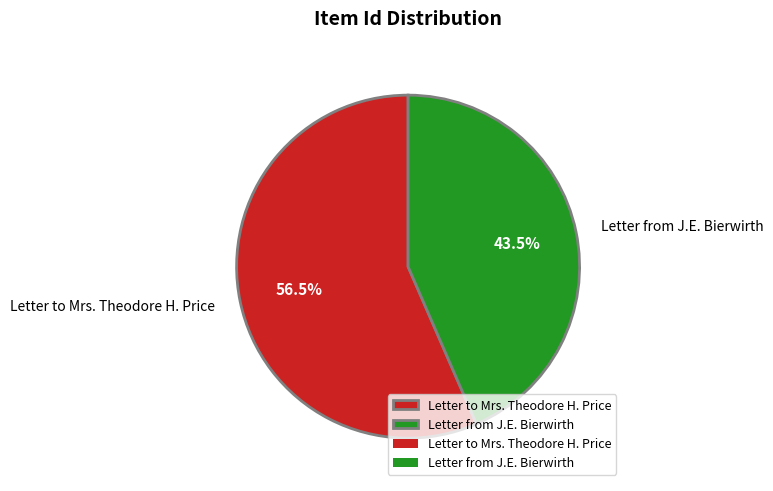

The Letter to Mrs. Theodore H. Price slice represents 46% of the pie. True or false?

False